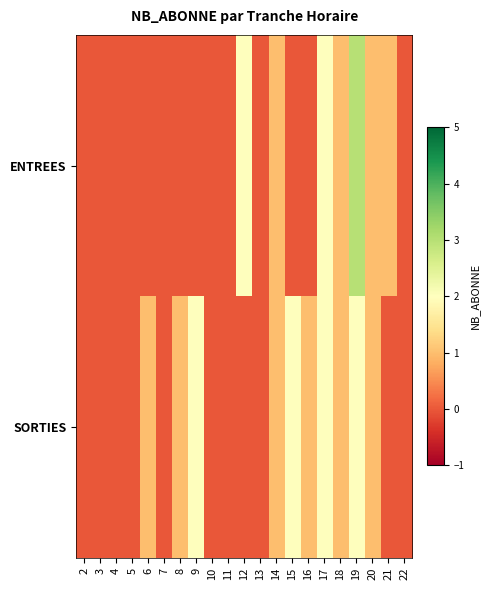

Which series has the widest spread of values?

ENTREES